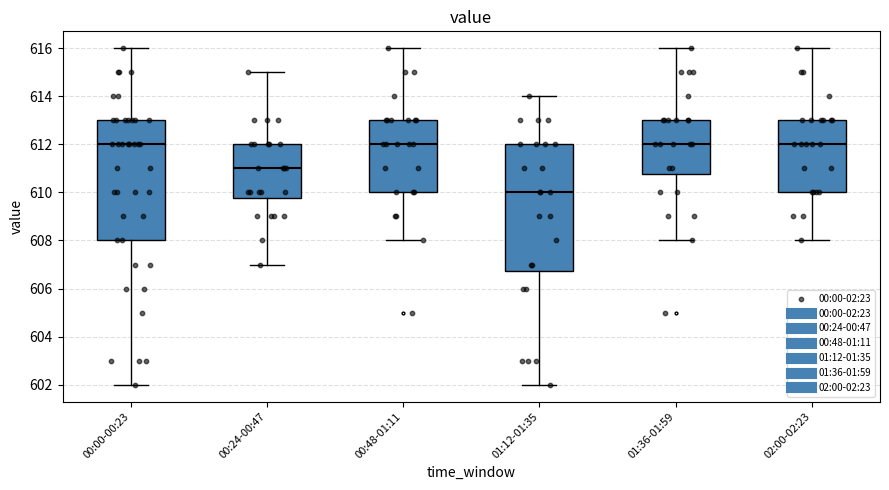

Reading left to right, read every box against the y-axis: the position of its median line, the range the box covers, and the ends of its whiskers. The values are not printed on the chart, so give them approximately, as read against the axis.

00:00-00:23: median 612.0, box 608.0 to 613.0, whiskers 602.0 to 616.0
00:24-00:47: median 611.0, box 609.8 to 612.0, whiskers 607.0 to 615.0
00:48-01:11: median 612.0, box 610.0 to 613.0, whiskers 608.0 to 616.0
01:12-01:35: median 610.0, box 606.8 to 612.0, whiskers 602.0 to 614.0
01:36-01:59: median 612.0, box 610.8 to 613.0, whiskers 608.0 to 616.0
02:00-02:23: median 612.0, box 610.0 to 613.0, whiskers 608.0 to 616.0